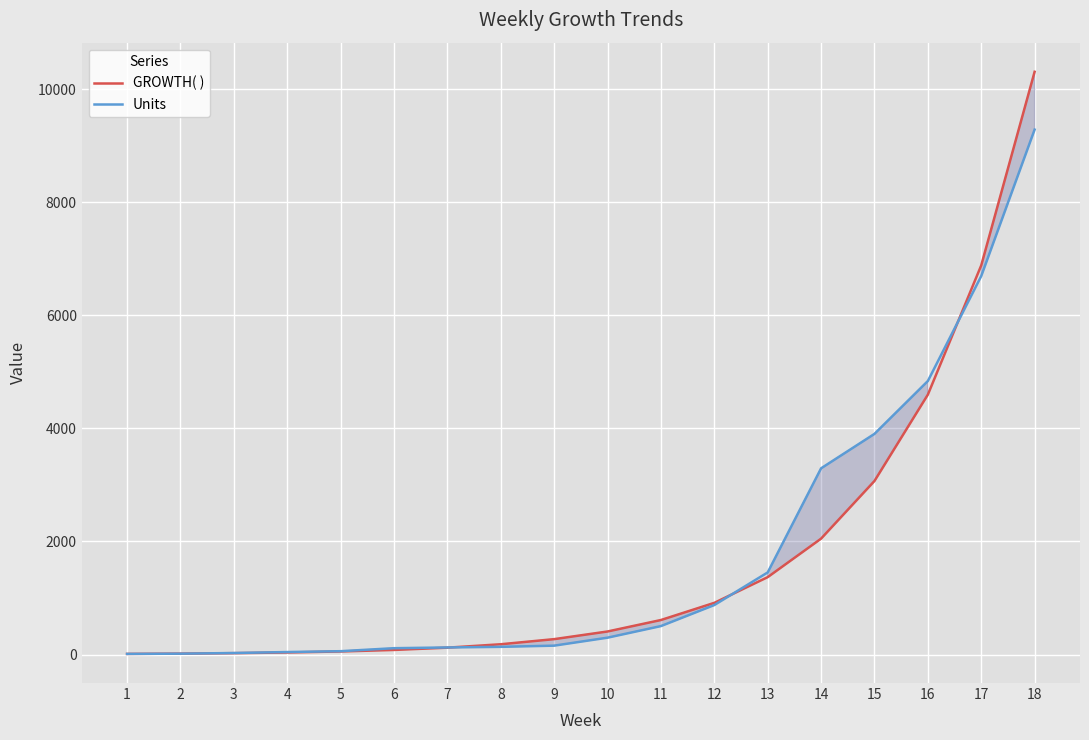

What are all the series names shown in the legend?

GROWTH( ), Units